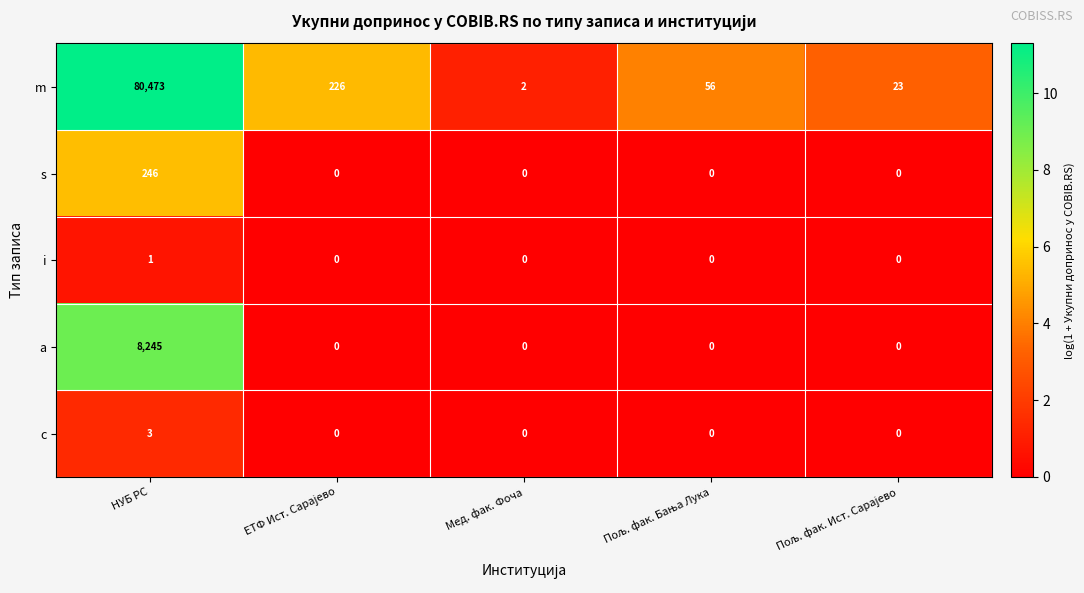

How many distinct data groups are displayed?

5